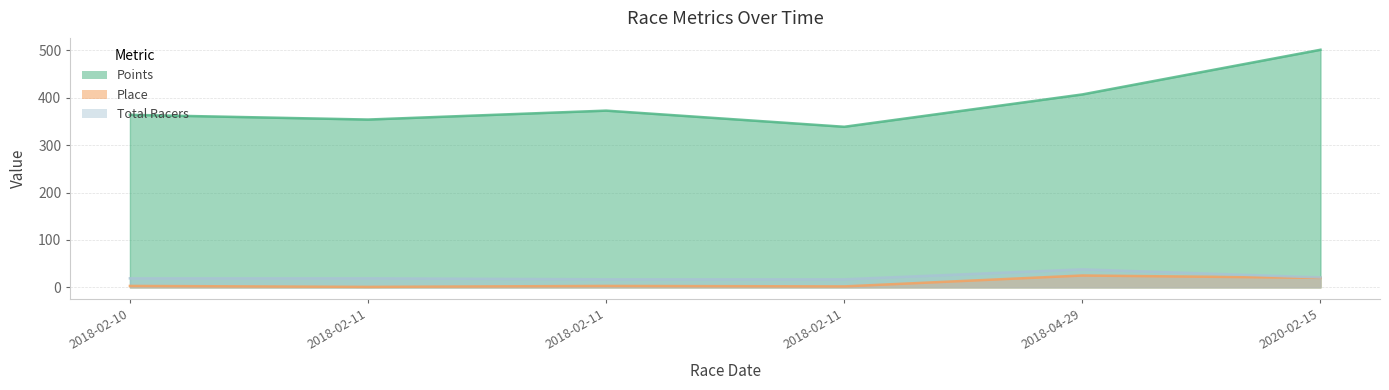

What is the sum of the Points values at 2018-02-11 and 2018-02-11?

711.5